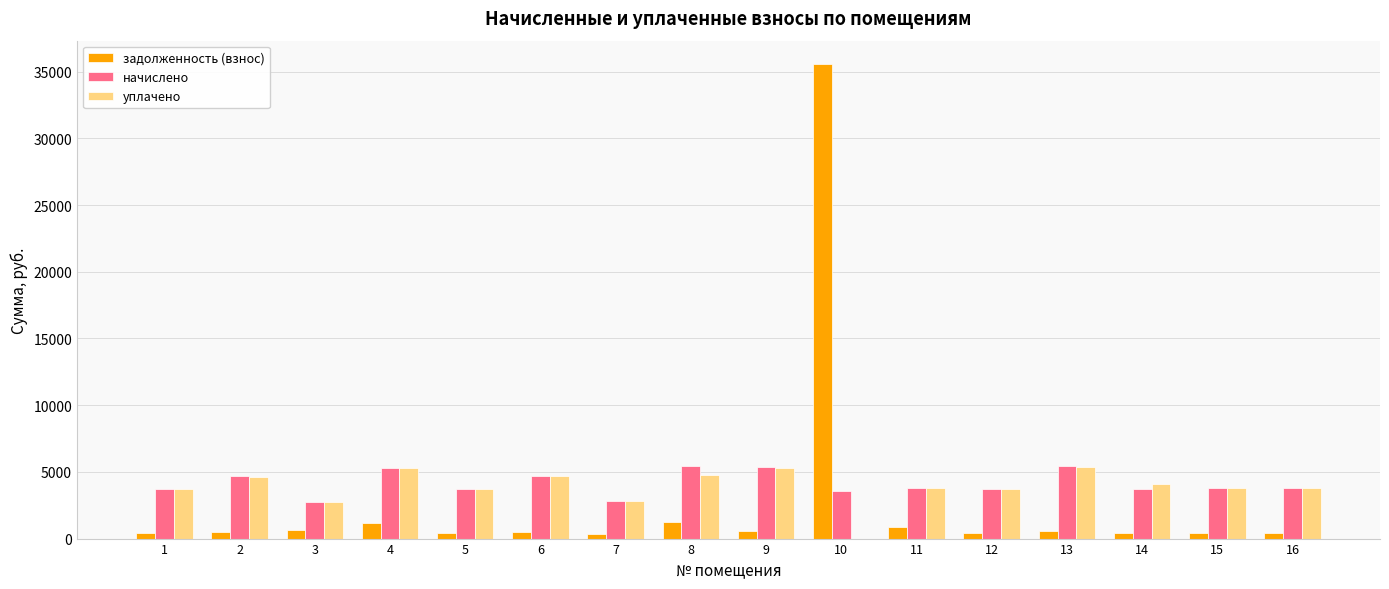

Does the chart contain stacked bars?

No